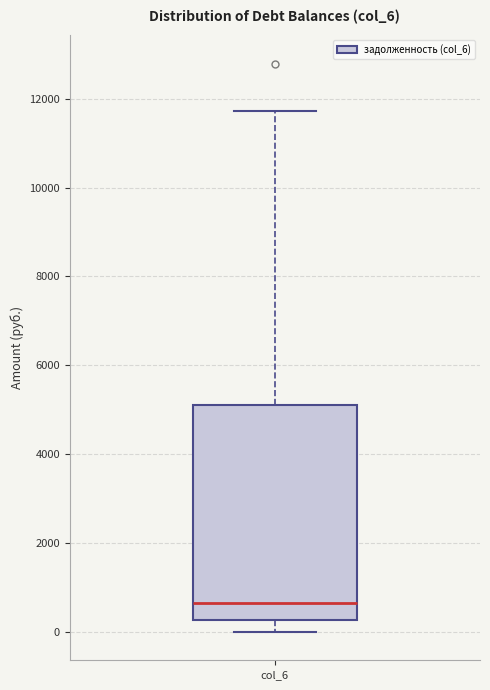

Transcribe this box plot: give where the median line is, the range the box spans, and where the two whiskers end, as read against the y-axis. The values are not printed on the chart, so give them approximately, as read against the axis.

median 600, box 200 to 5000, whiskers 0 to 11800